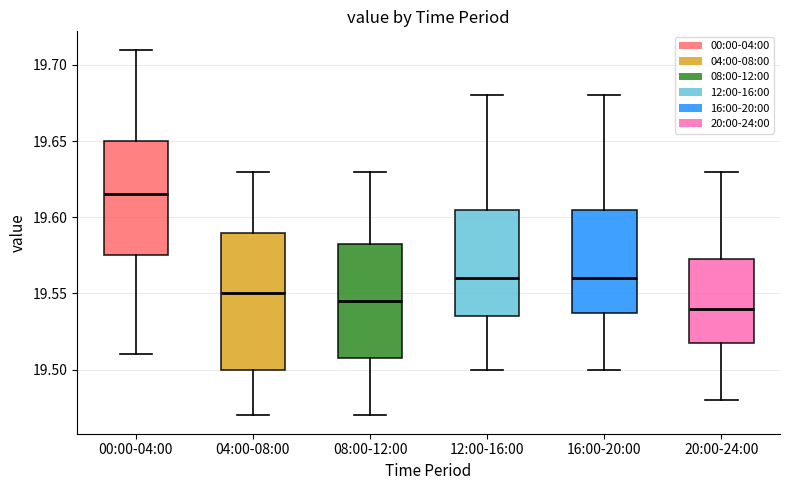

Which box's median line is the highest?

00:00-04:00